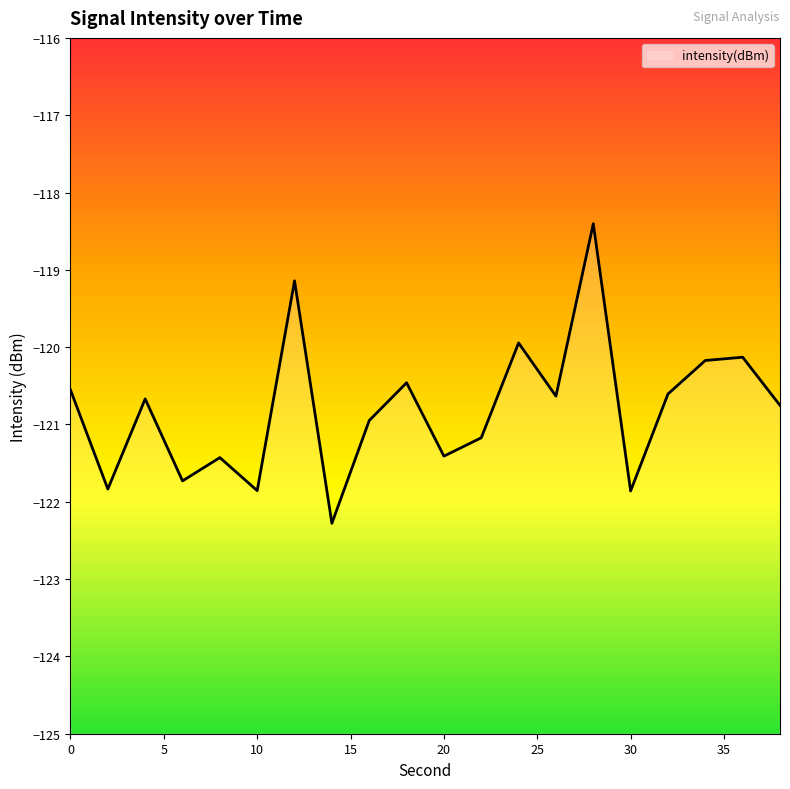

Is it true that the value at 2 is -121.8?

True